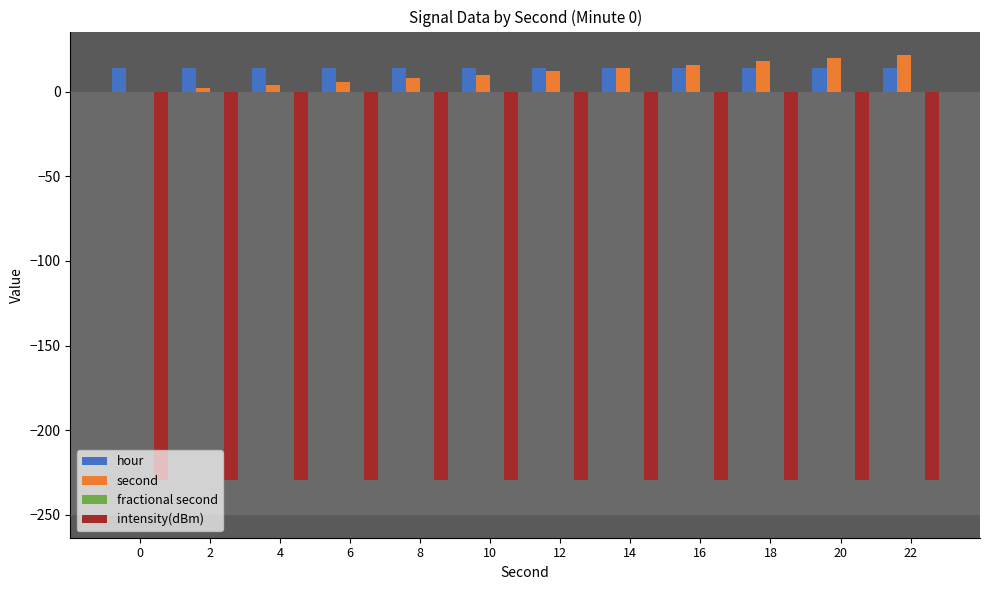

The value of hour at 2 is 14.0. True or false?

True